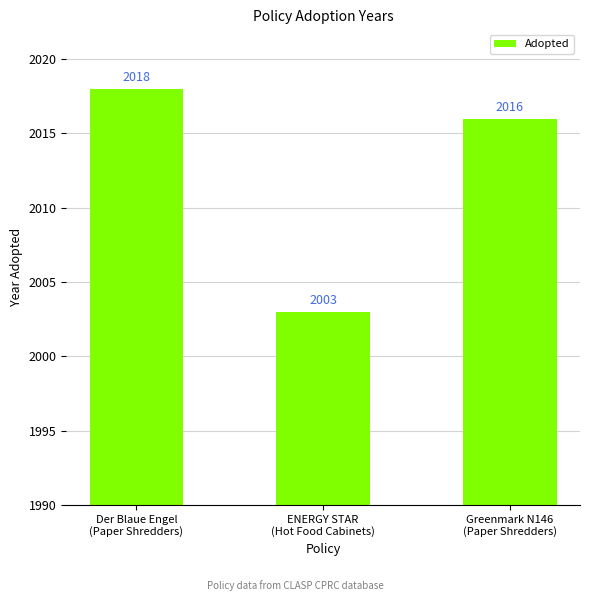

What is the change in value from ENERGY STAR
(Hot Food Cabinets) to Greenmark N146
(Paper Shredders)?

+13